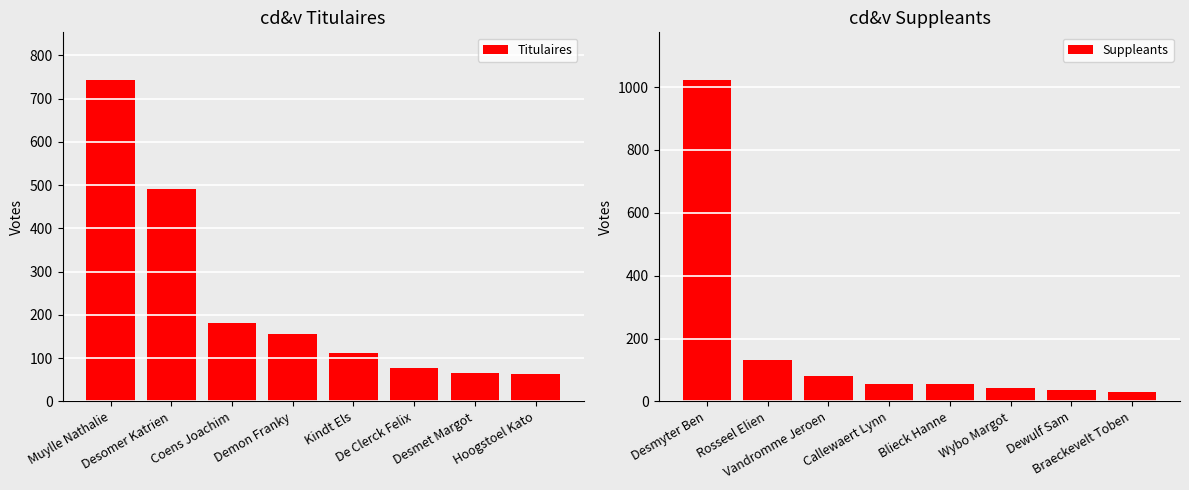

How many series are shown in this chart?

2